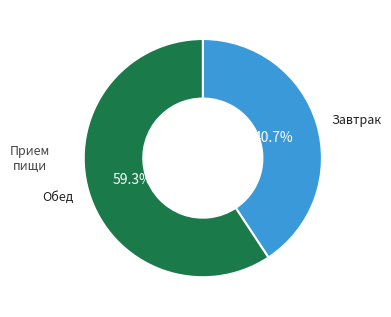

To the nearest percent, what is the difference between the largest and smallest slice percentages?

19%